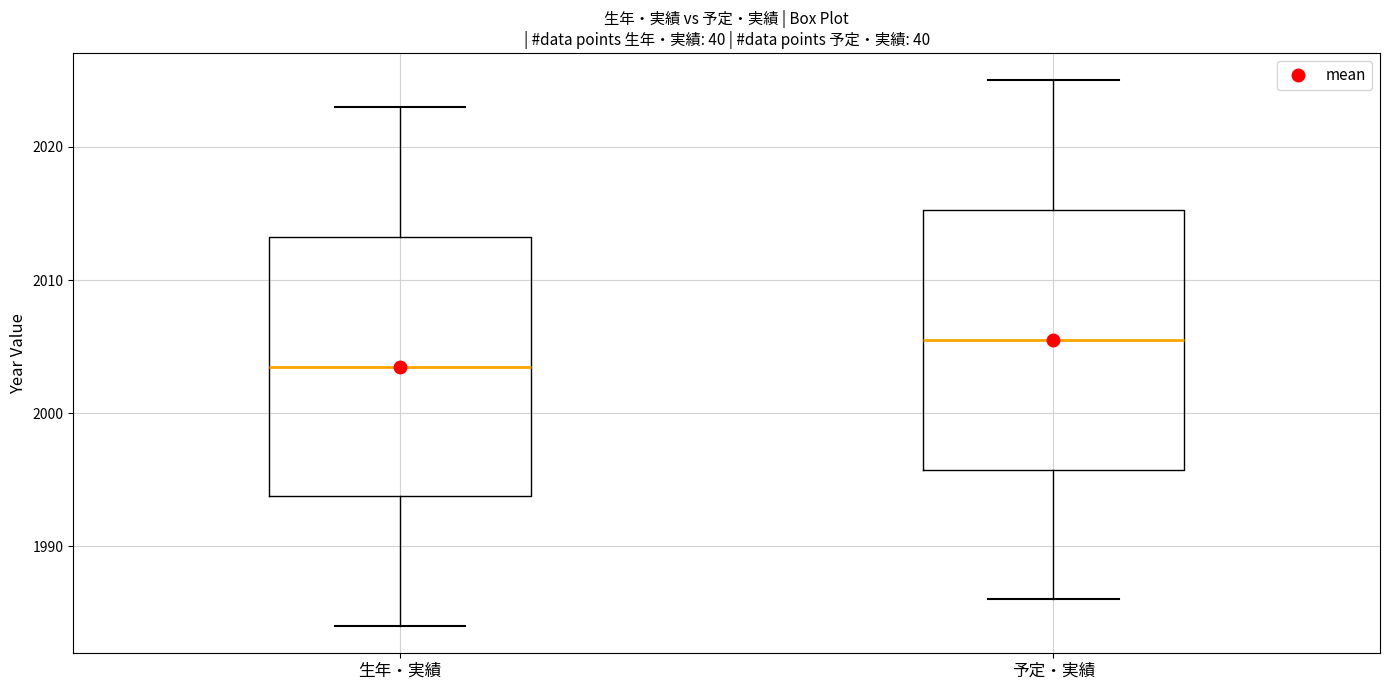

Reading left to right, transcribe this box plot: for each box, give where its median line is, the range the box spans, and where its two whiskers end, as read against the y-axis. The values are not printed on the chart, so give them approximately, as read against the axis.

生年・実績: median 2004, box 1994 to 2013, whiskers 1984 to 2023
予定・実績: median 2006, box 1996 to 2015, whiskers 1986 to 2025